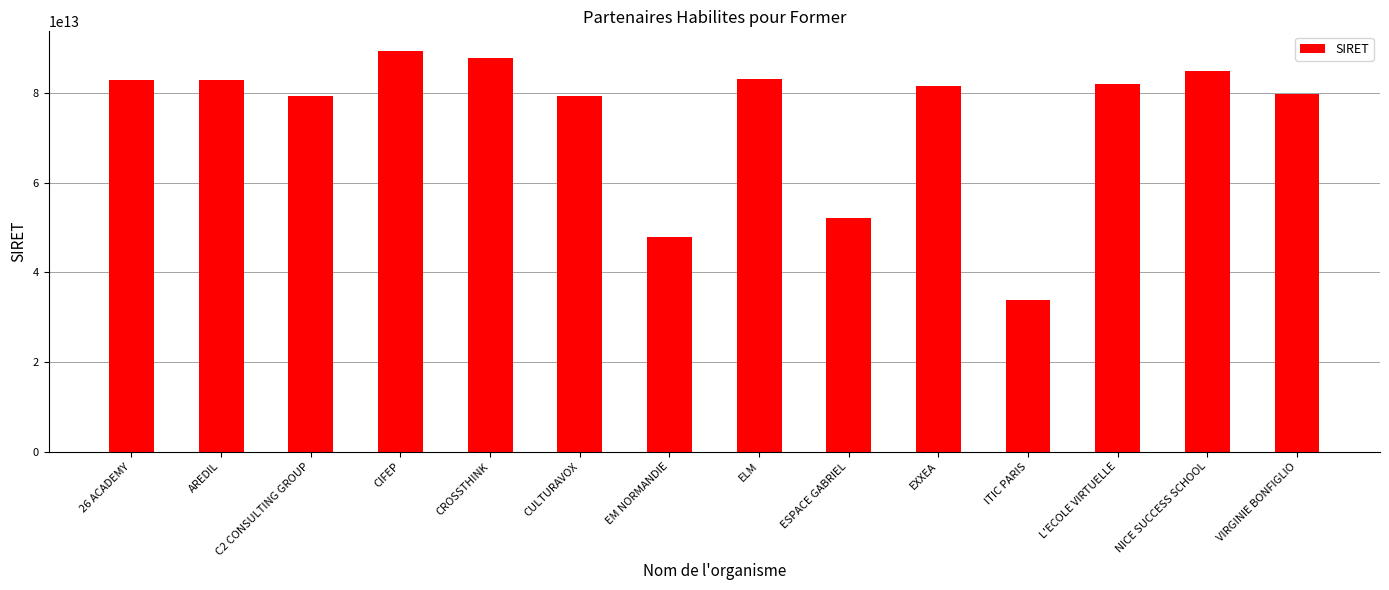

Which has a higher value, EXXEA or ELM?

ELM